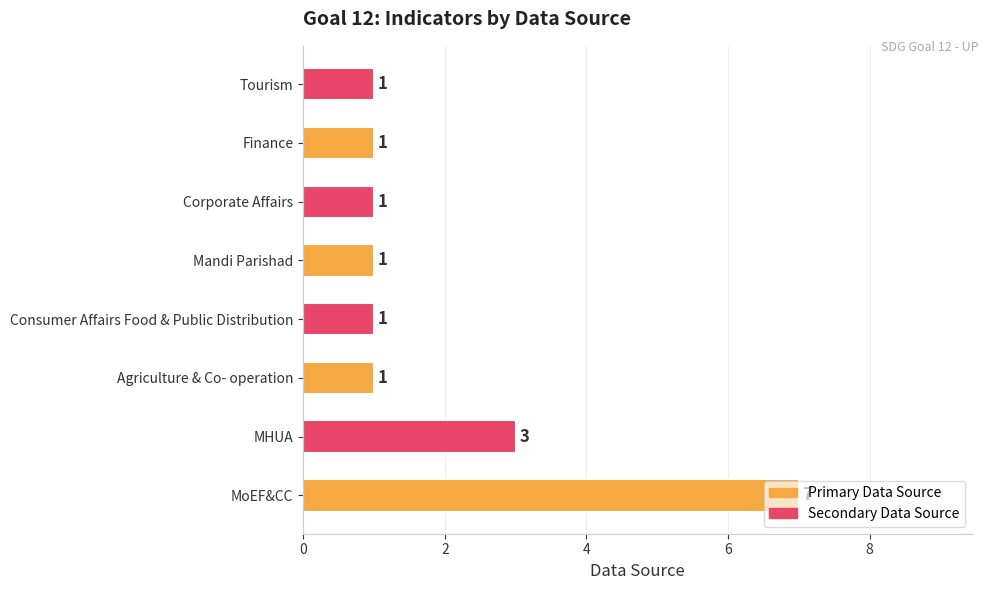

What is the sum of all values?

16